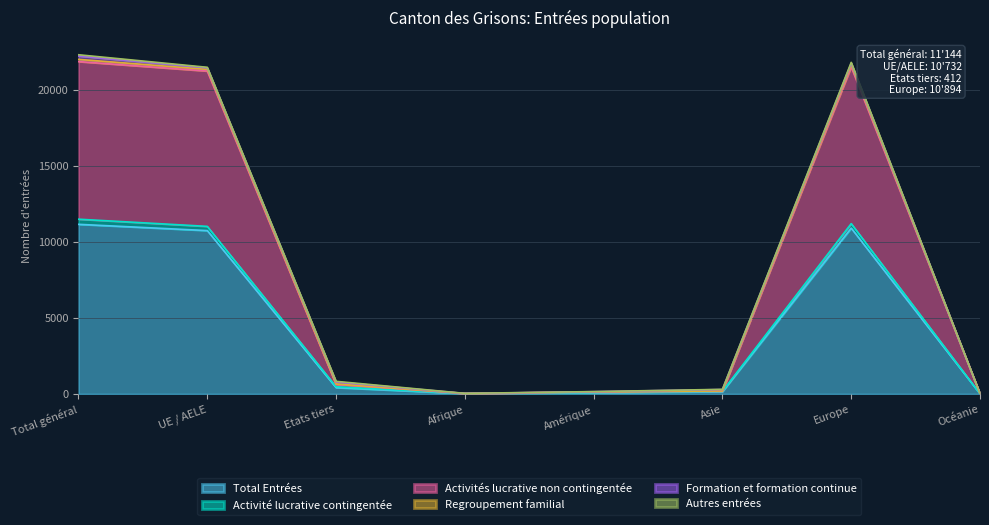

What is the label of the 4th point from the left?

Afrique